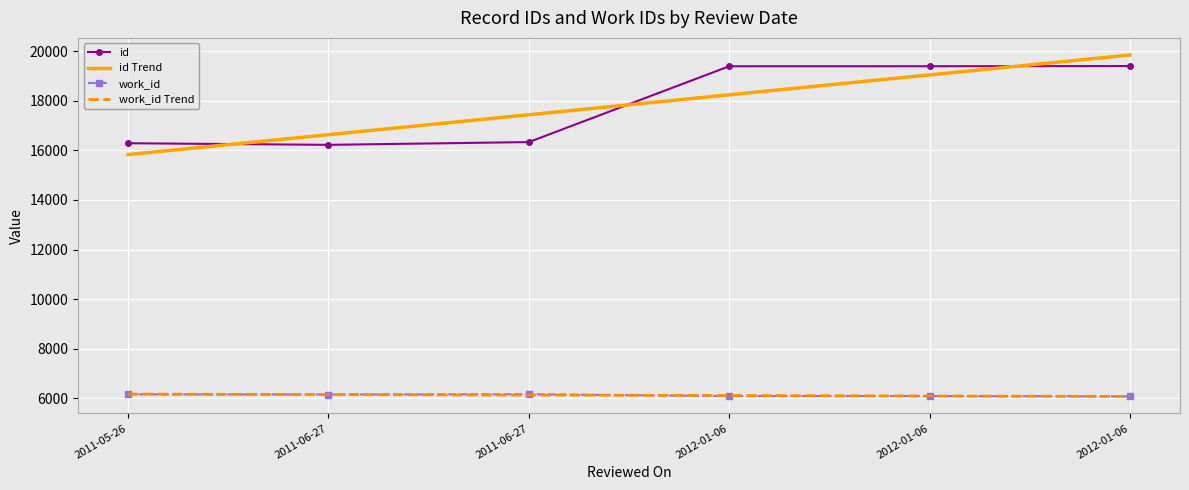

What are all the series names shown in the legend?

id, id Trend, work_id, work_id Trend